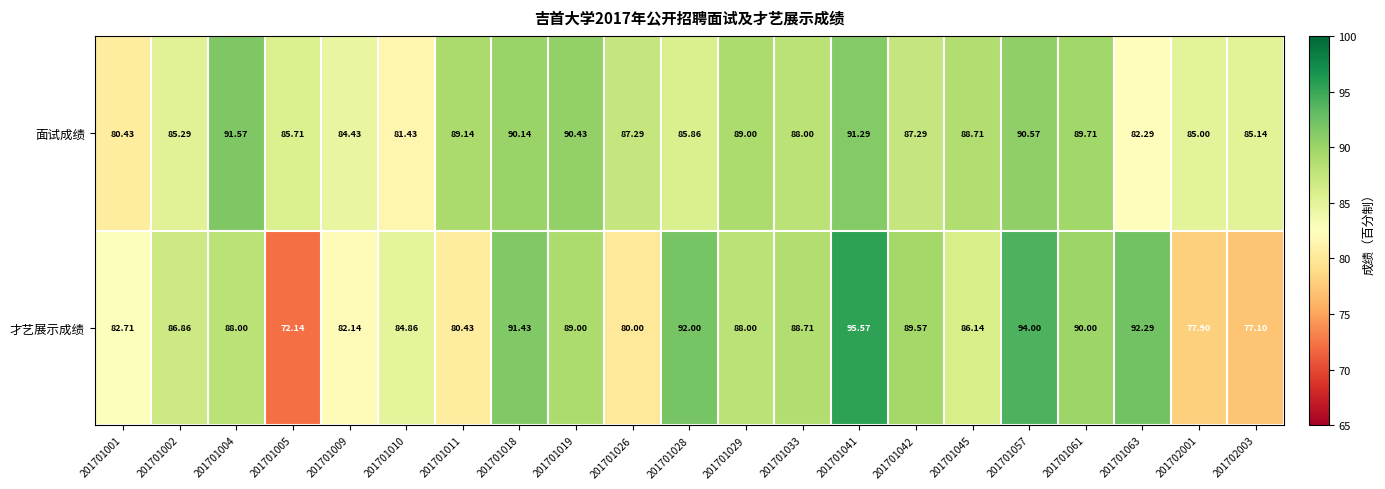

Which series has the largest total across all categories?

面试成绩